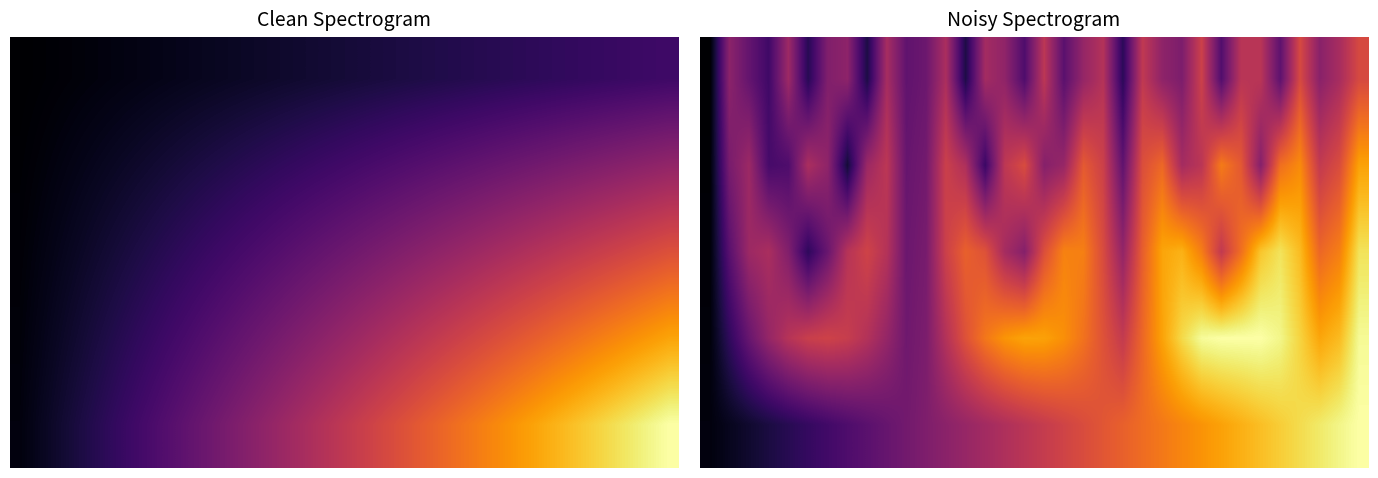

What is the spread (max minus min) of values at 18?

0.5